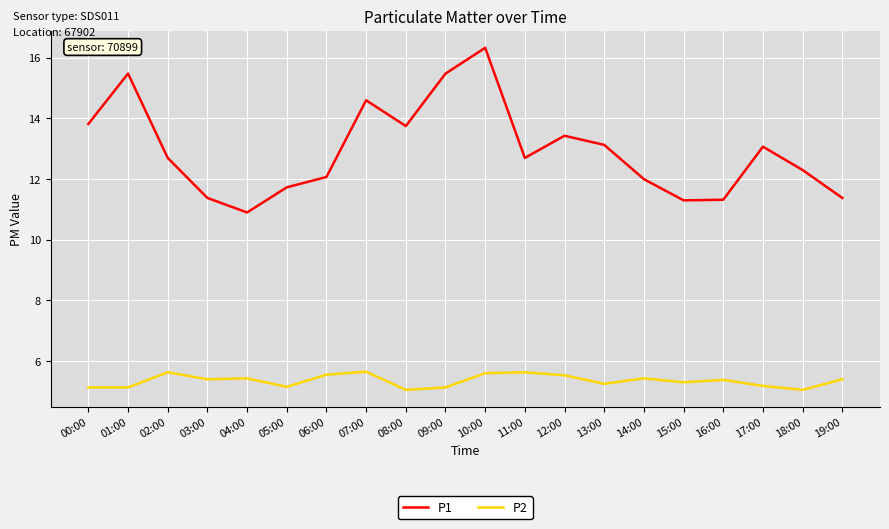

True or false: P1 and P2 cross at least once.

False